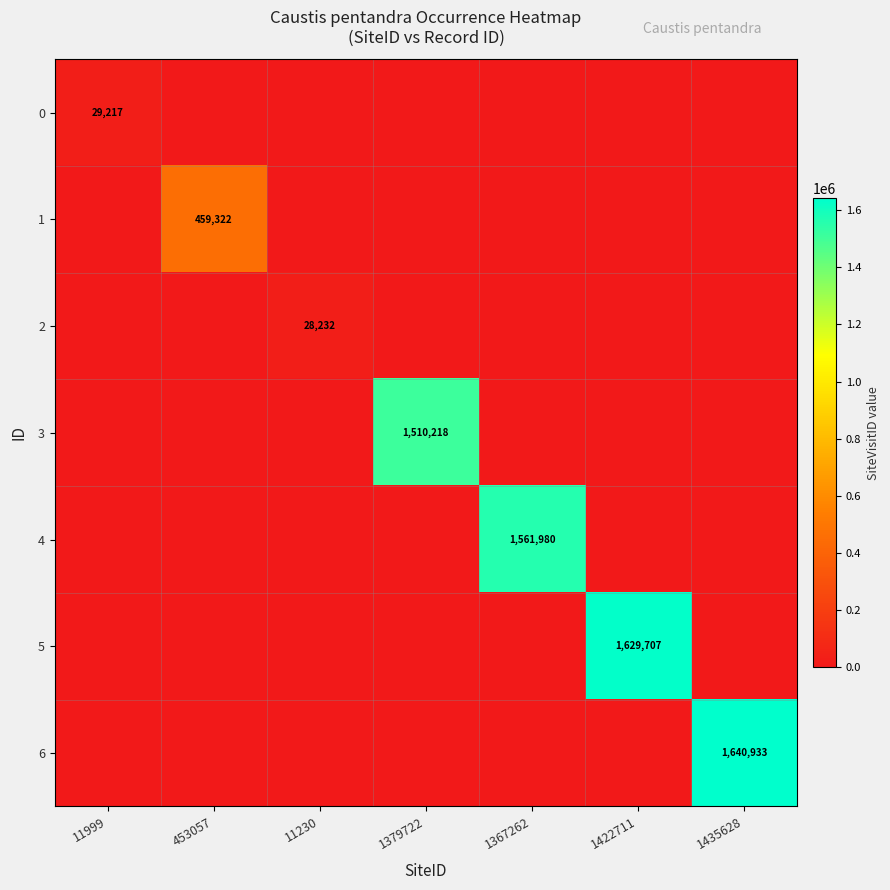

Is it true that 2 equals 28232 at 11230?

True